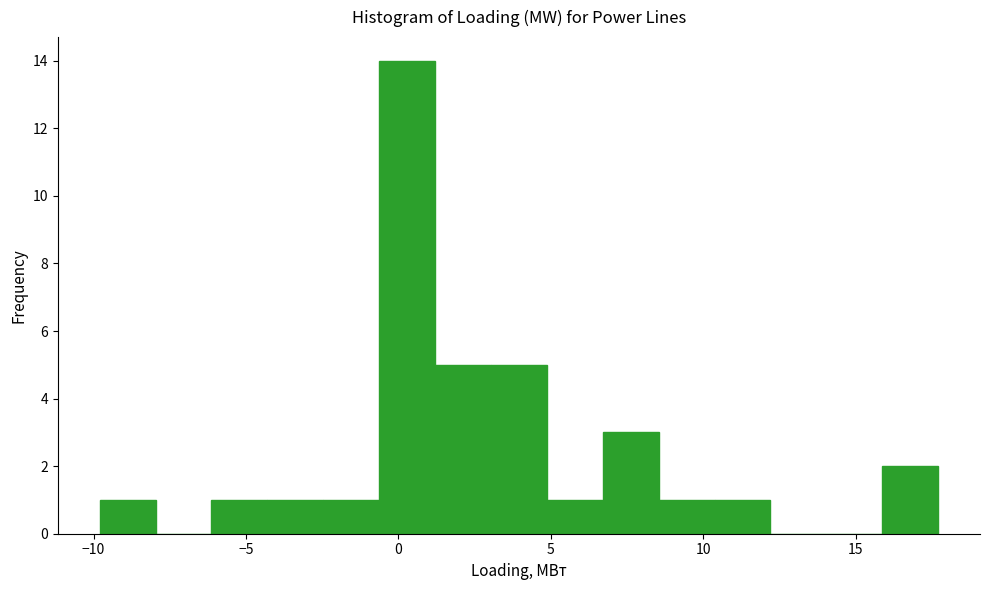

Read against the x-axis, roughly where is the centre of the tallest bar?

0.5